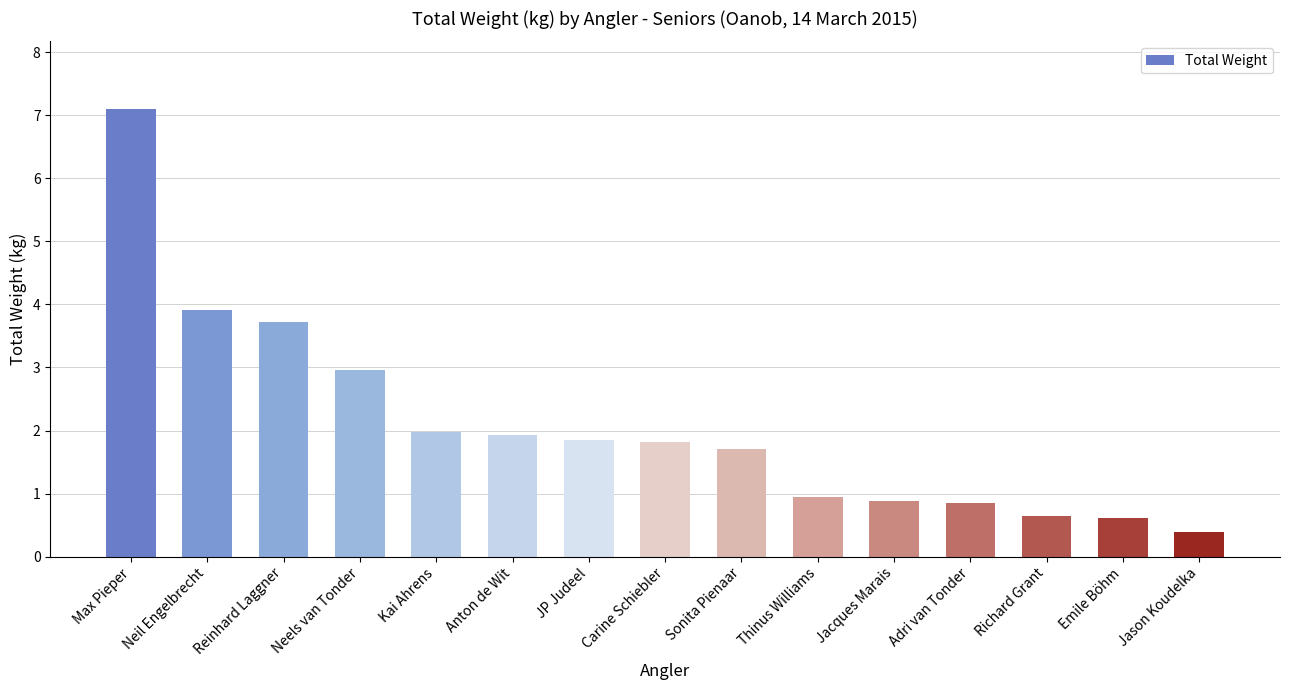

Reading left to right, transcribe all the data shown in this chart.

Max Pieper=7.1	Neil Engelbrecht=3.9	Reinhard Laggner=3.7	Neels van Tonder=3.0	Kai Ahrens=2.0	Anton de Wit=1.9	JP Judeel=1.8	Carine Schiebler=1.8	Sonita Pienaar=1.7	Thinus Williams=0.9	Jacques Marais=0.9	Adri van Tonder=0.9	Richard Grant=0.6	Emile Böhm=0.6	Jason Koudelka=0.4